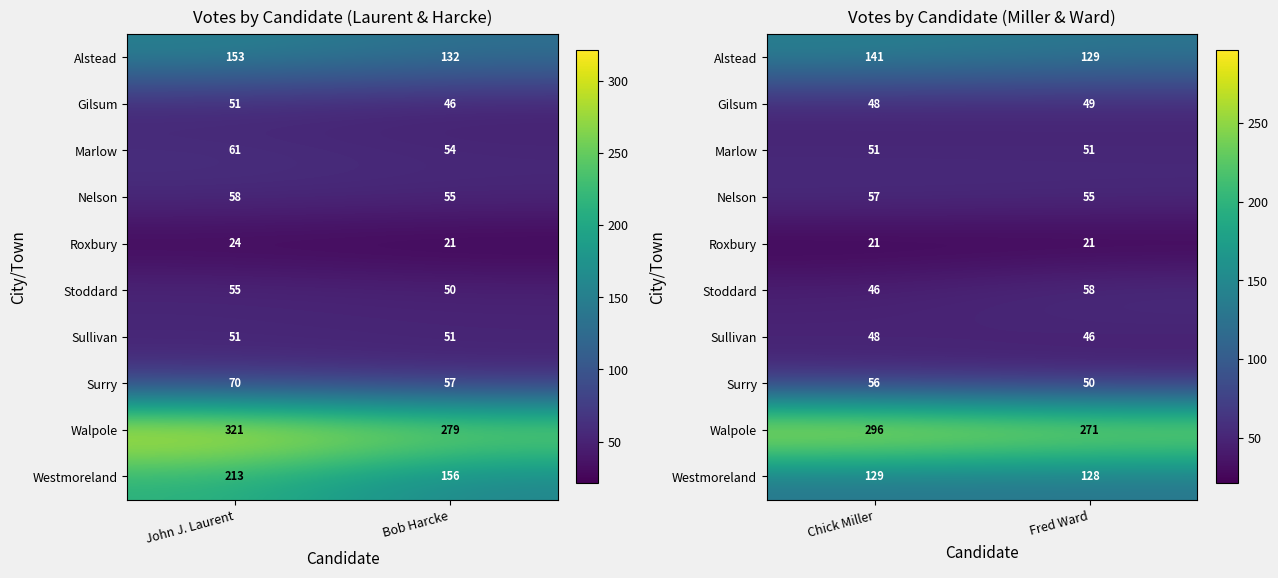

At which category is the sum across all series the highest?

Chick Miller